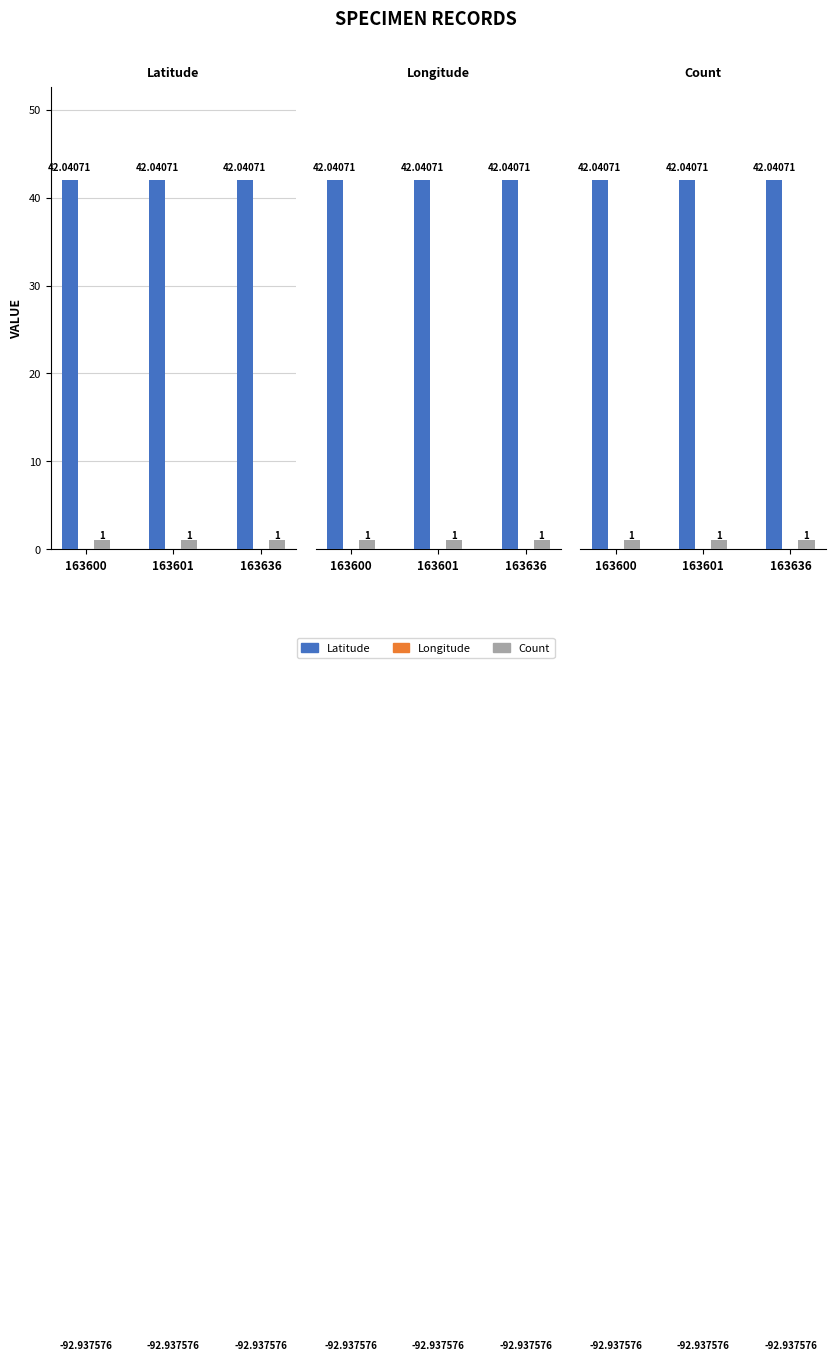

What is the sum of all Count values?

3.0